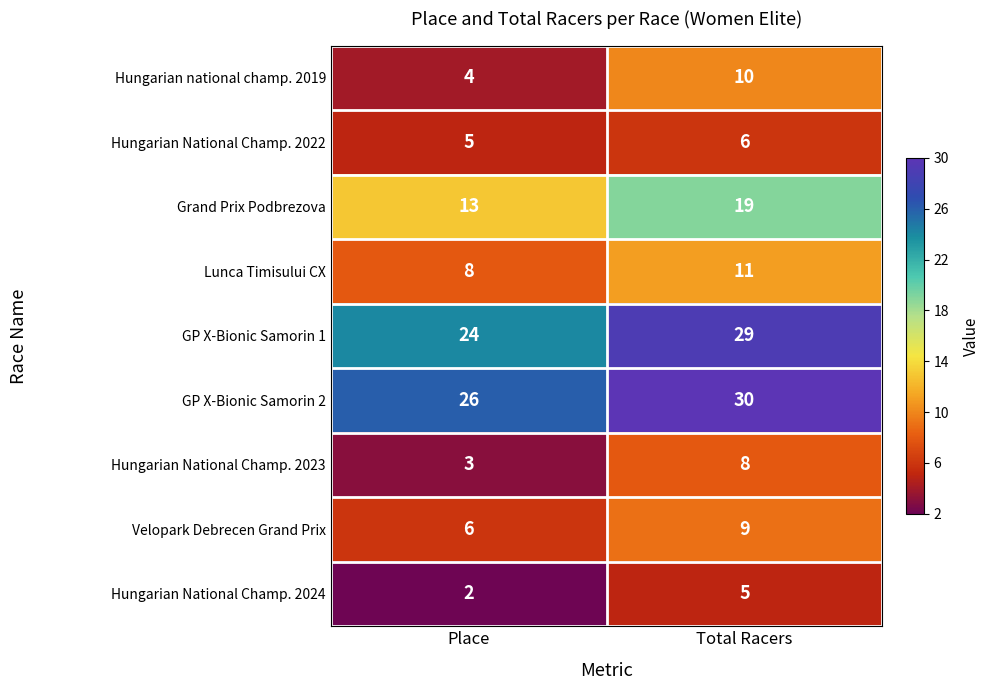

List the series in order of their peak value, lowest first.

Hungarian National Champ. 2024, Hungarian National Champ. 2022, Hungarian National Champ. 2023, Velopark Debrecen Grand Prix, Hungarian national champ. 2019, Lunca Timisului CX, Grand Prix Podbrezova, GP X-Bionic Samorin 1, GP X-Bionic Samorin 2